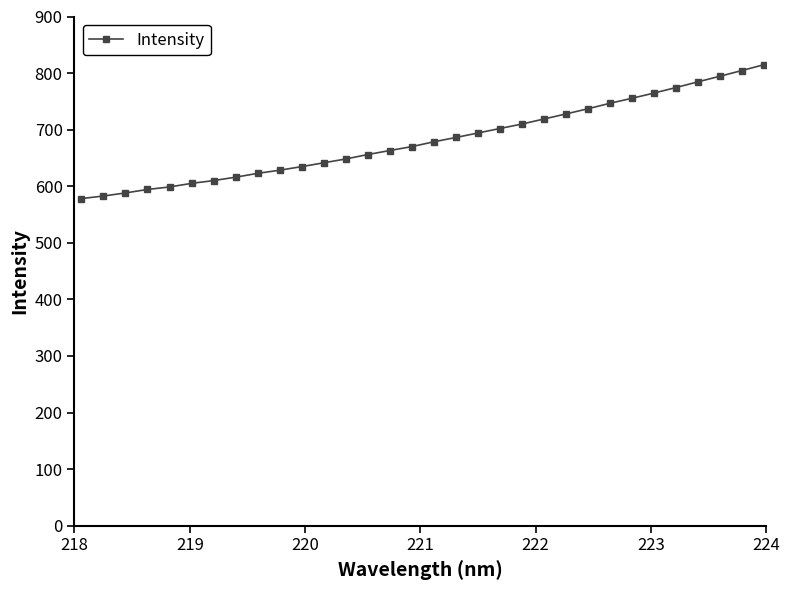

Does the chart have visible grid lines?

No